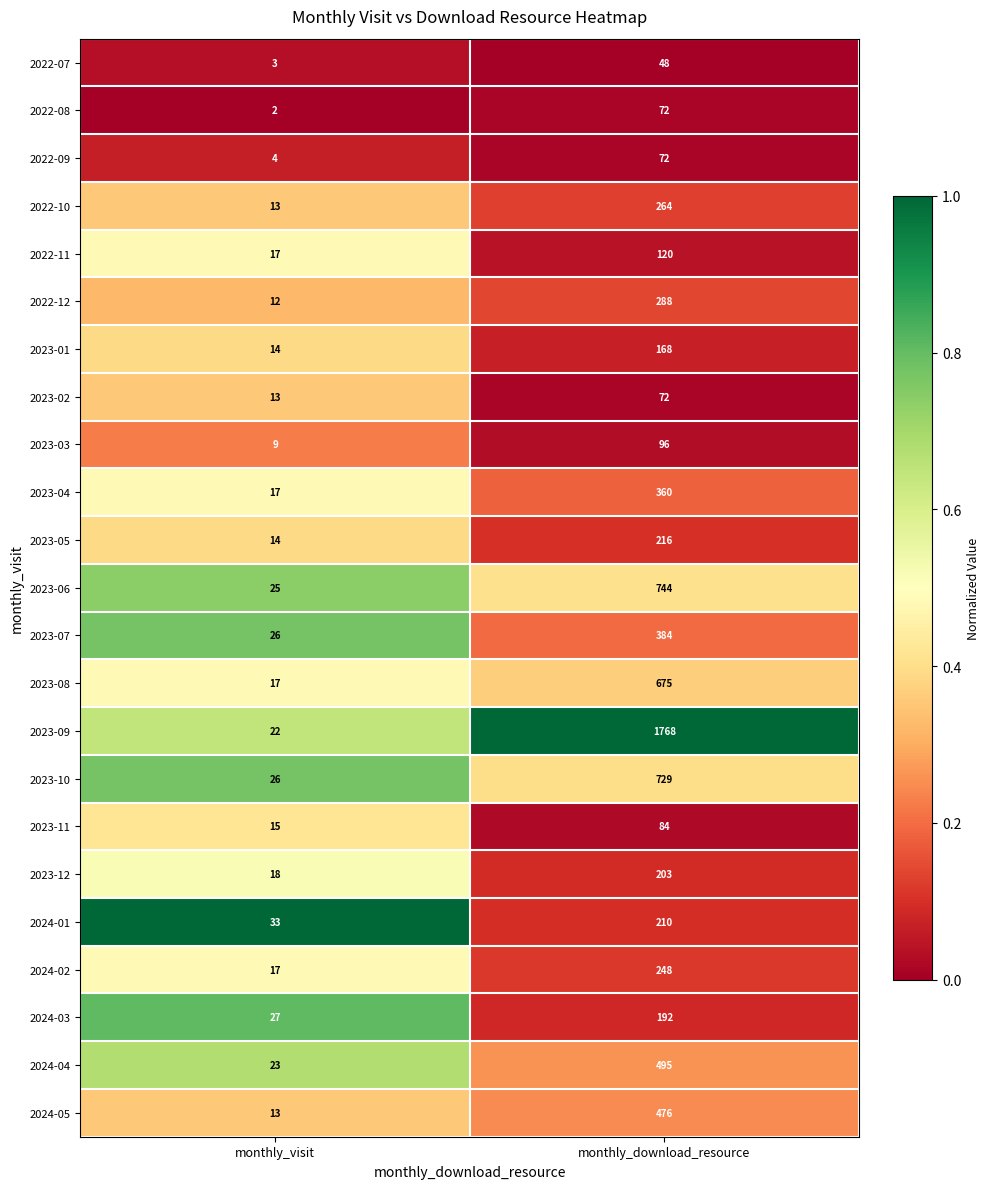

Which label corresponds to the smallest value in the chart?

monthly_visit